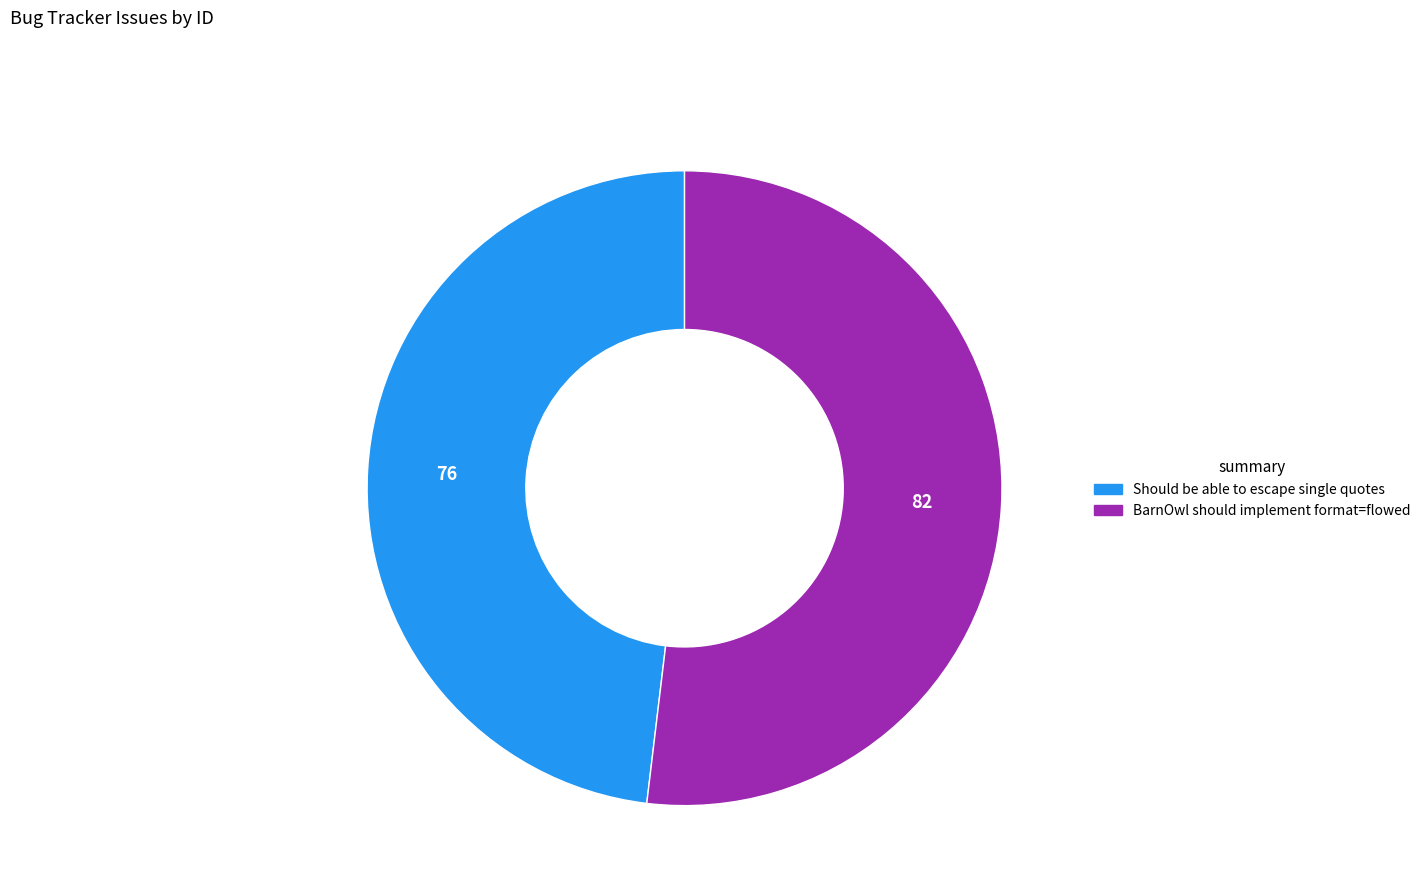

The Should be able to escape single quotes slice represents 48% of the pie. True or false?

True